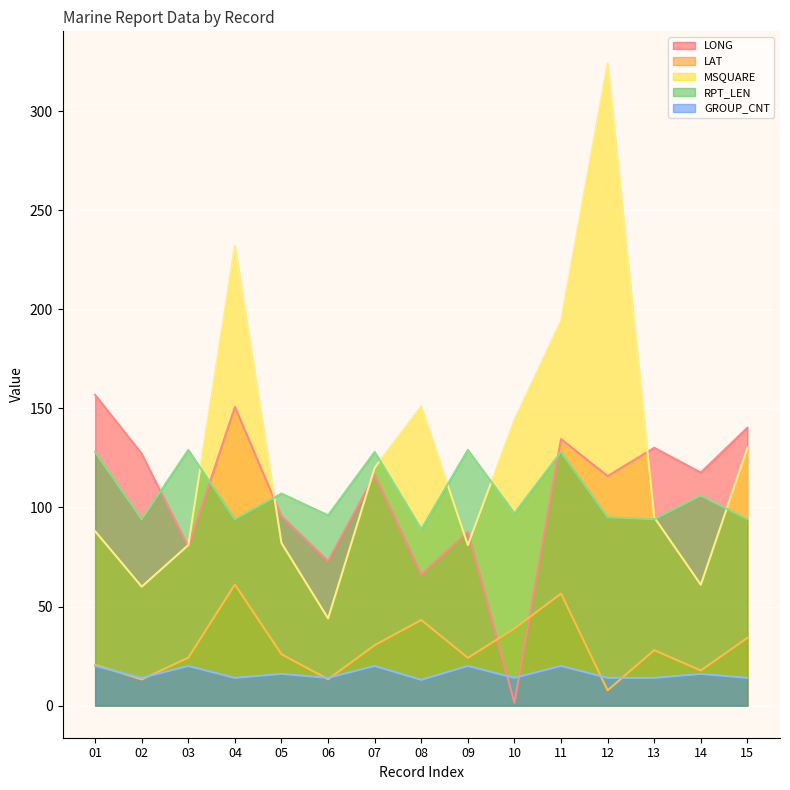

What are all the series names shown in the legend?

LONG, LAT, MSQUARE, RPT_LEN, GROUP_CNT